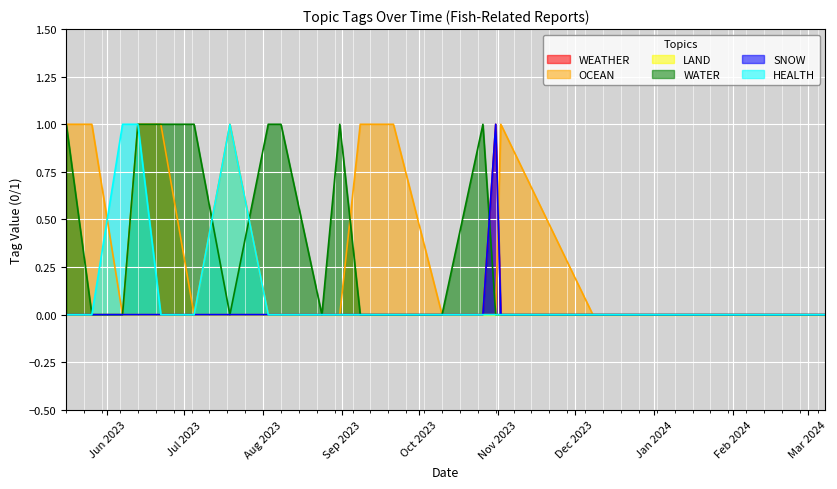

Which series has the largest total across all categories?

OCEAN